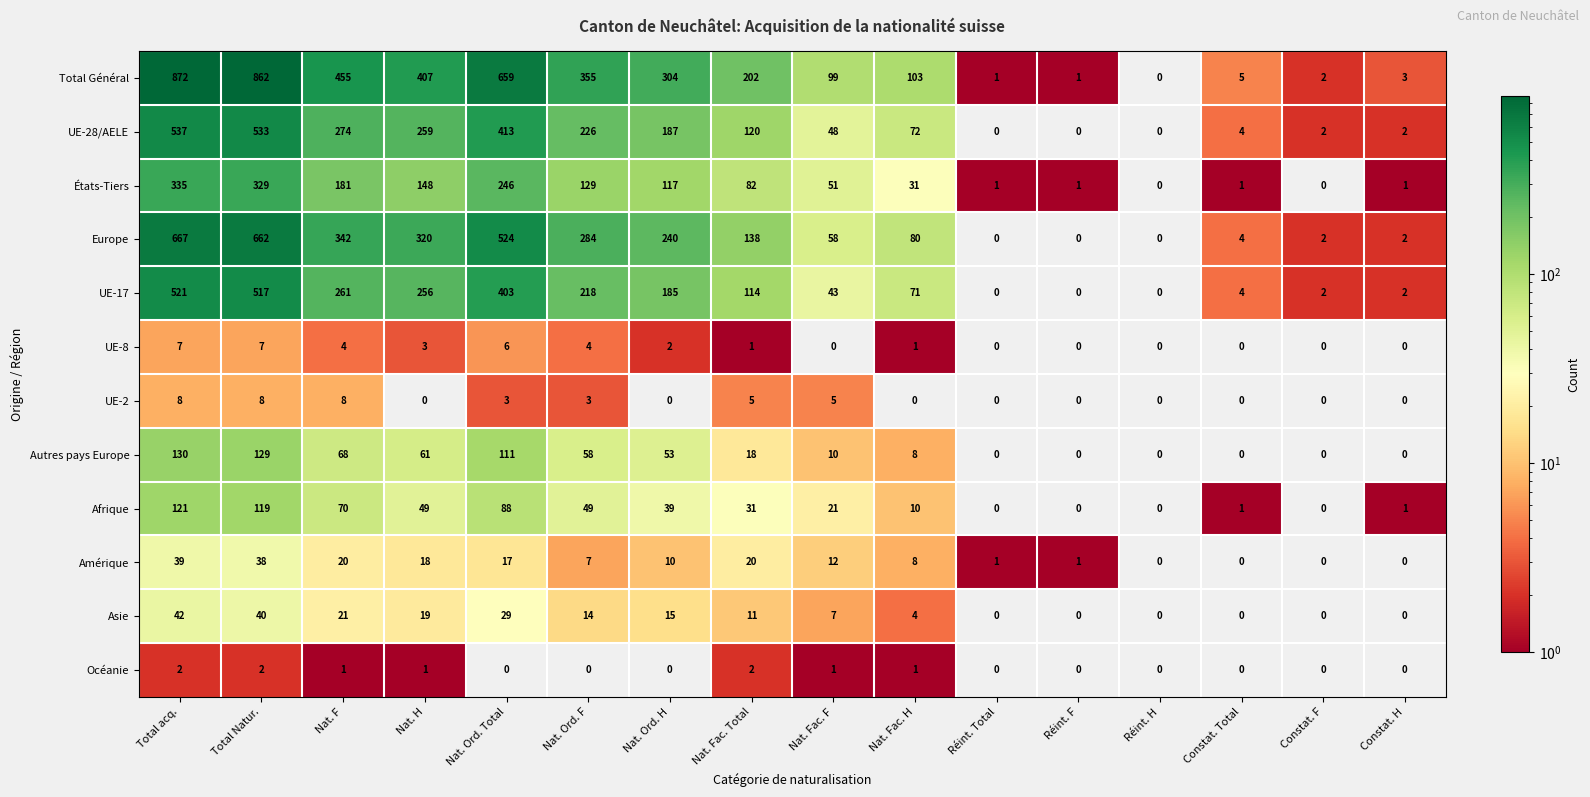

Rank the series by their maximum value, from highest to lowest.

Total Général, Europe, UE-28/AELE, UE-17, États-Tiers, Autres pays Europe, Afrique, Asie, Amérique, UE-2, UE-8, Océanie